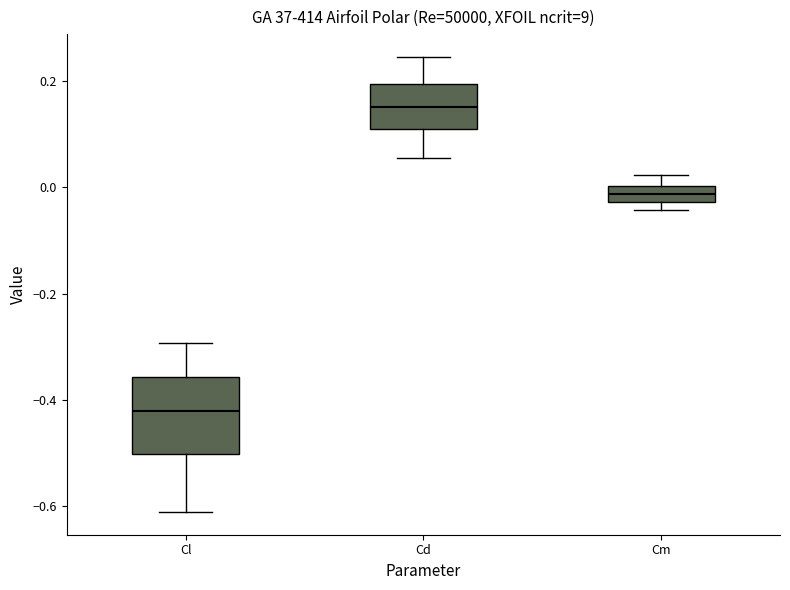

Which box has the lowest median line?

Cl